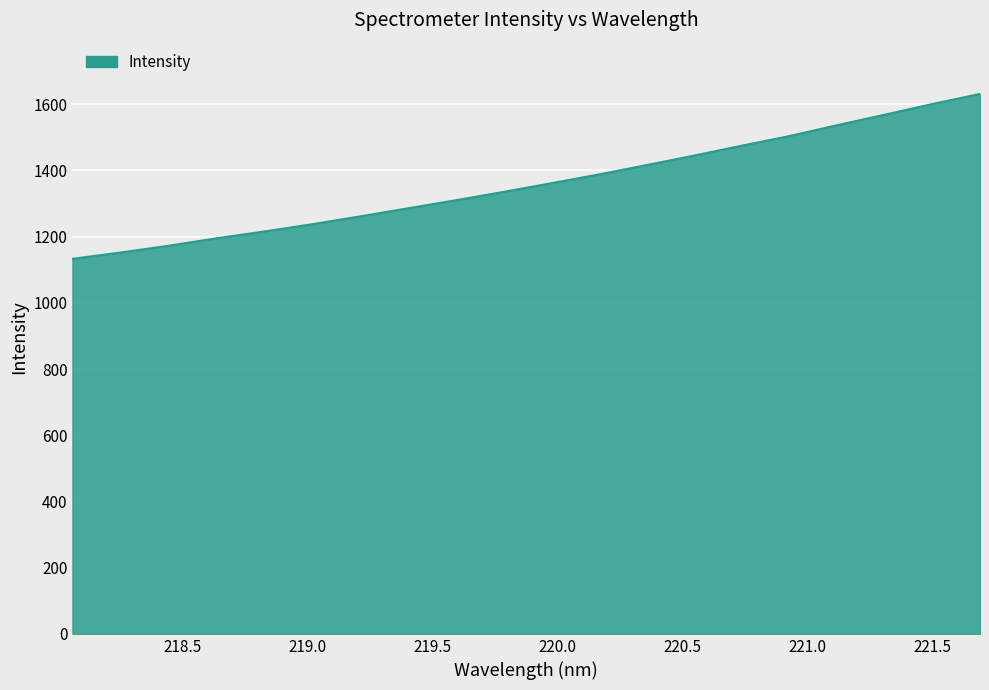

What is the smallest value displayed?

1133.1